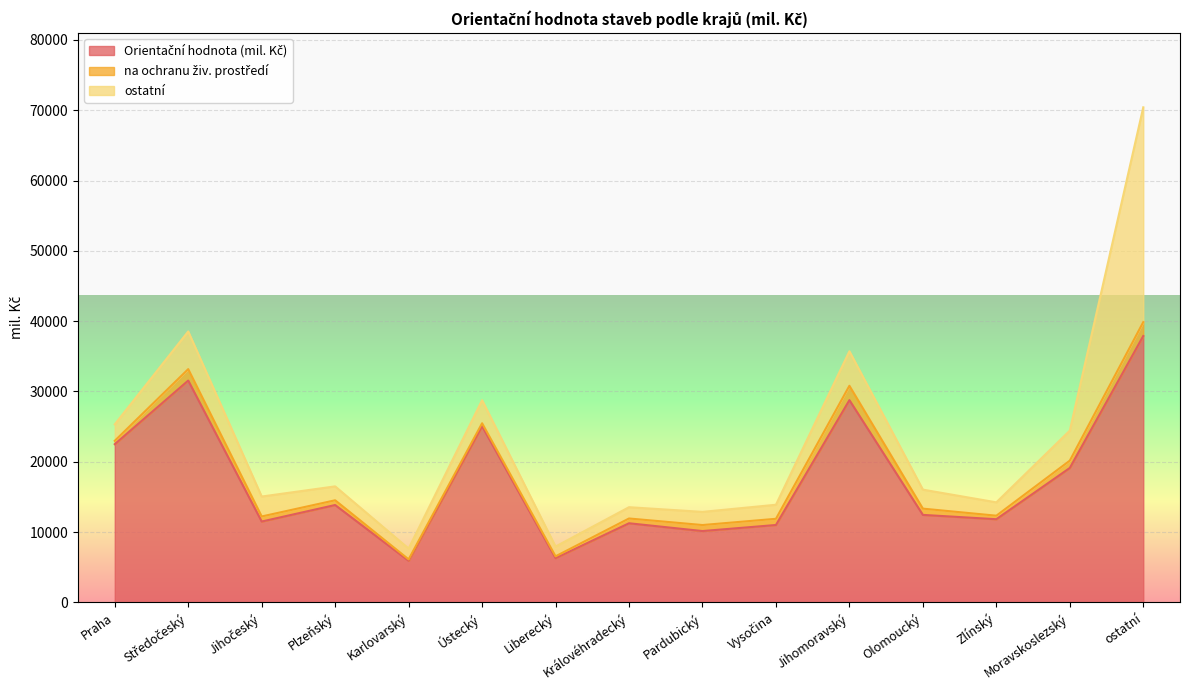

Which series has the largest total across all categories?

Orientační hodnota (mil. Kč)